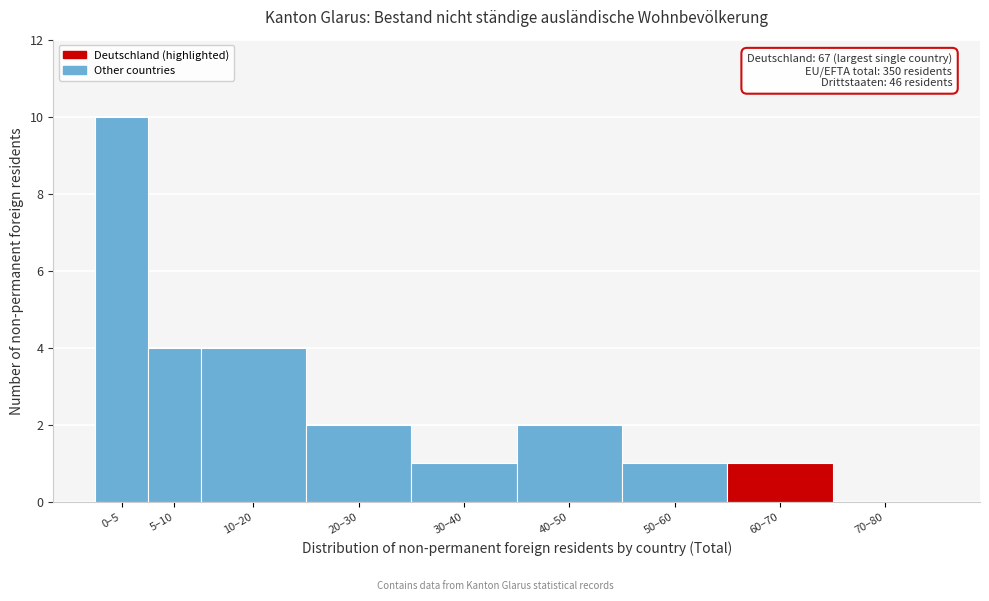

Reading left to right, what are all the values shown in this chart?

0–5=10	5–10=4	10–20=4	20–30=2	30–40=1	40–50=2	50–60=1	60–70=1	70–80=0